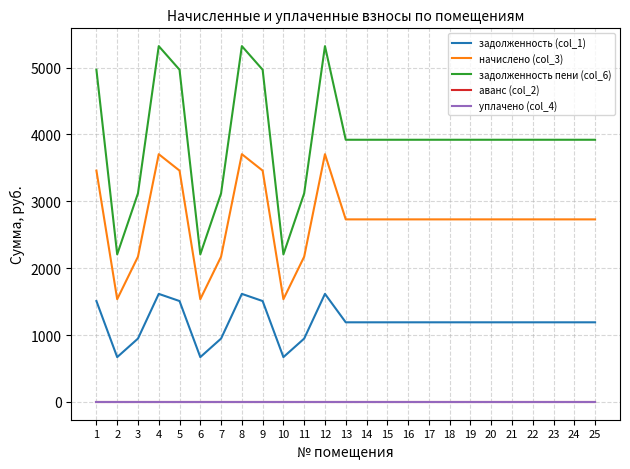

What is the total value across all series at 21?

7841.4